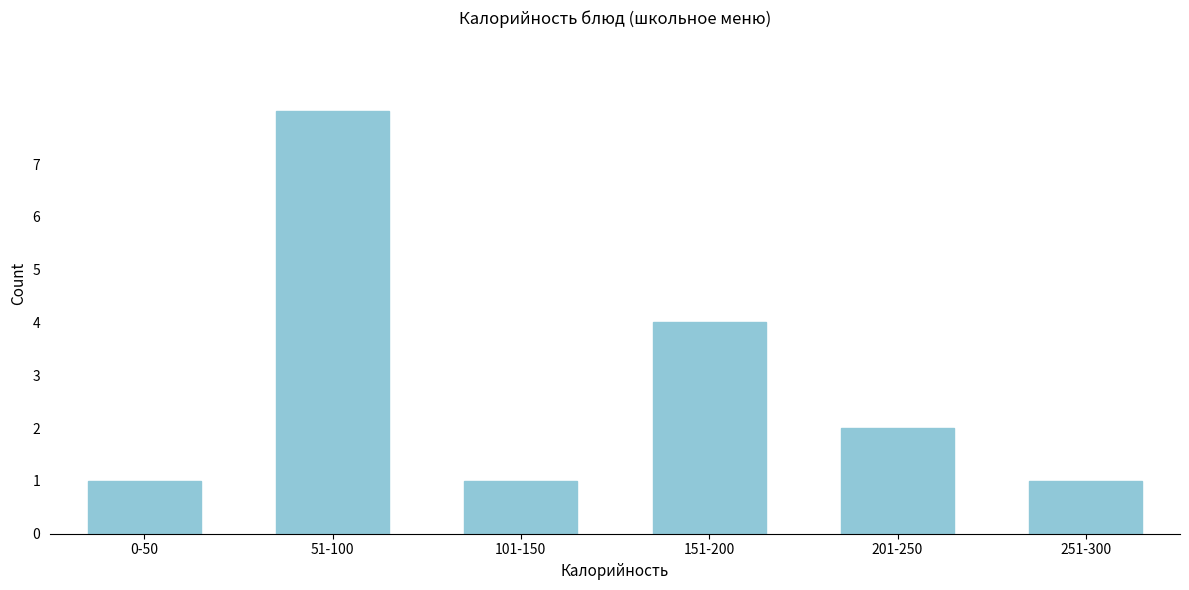

Reading right to left, transcribe all the data shown in this chart.

251-300=1	201-250=2	151-200=4	101-150=1	51-100=8	0-50=1